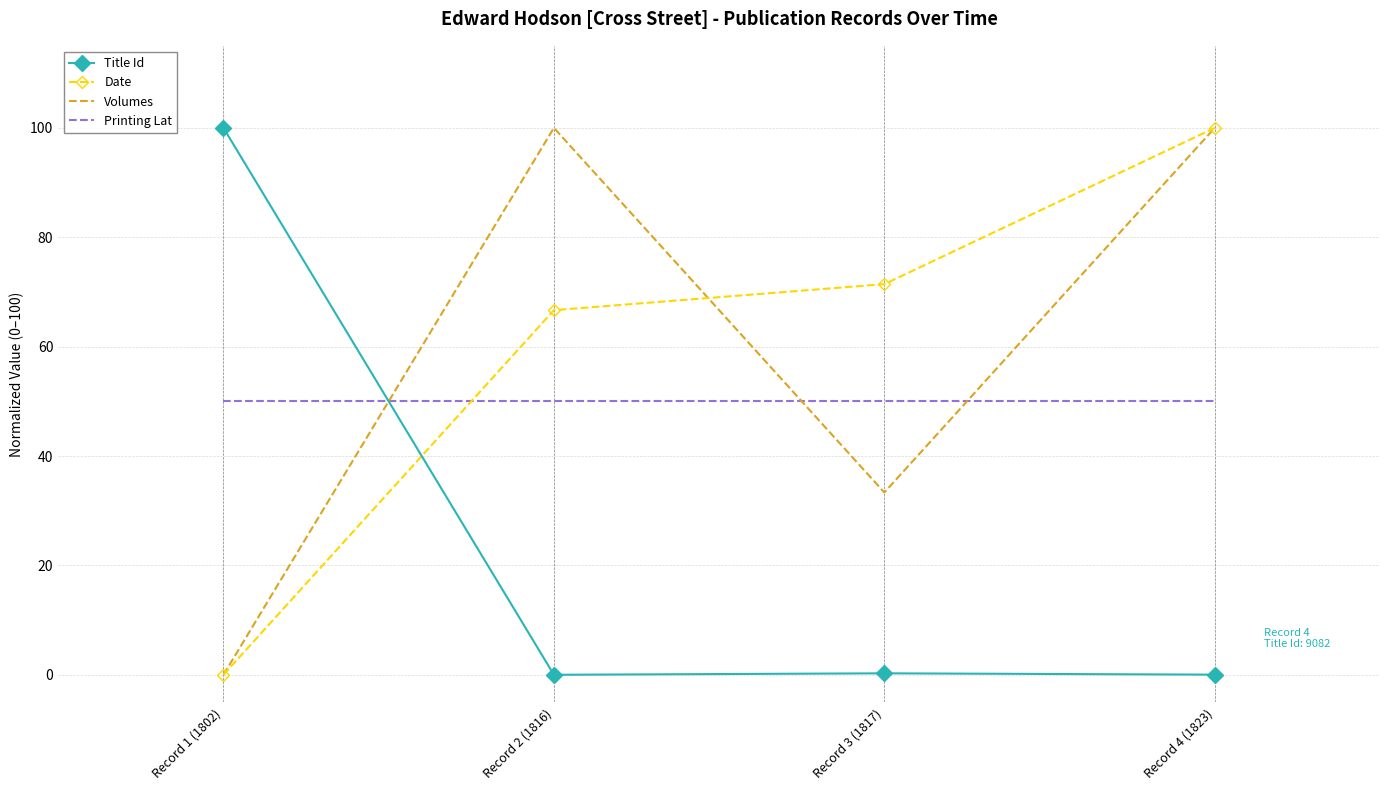

At which category is the sum across all series the highest?

Record 4 (1823)